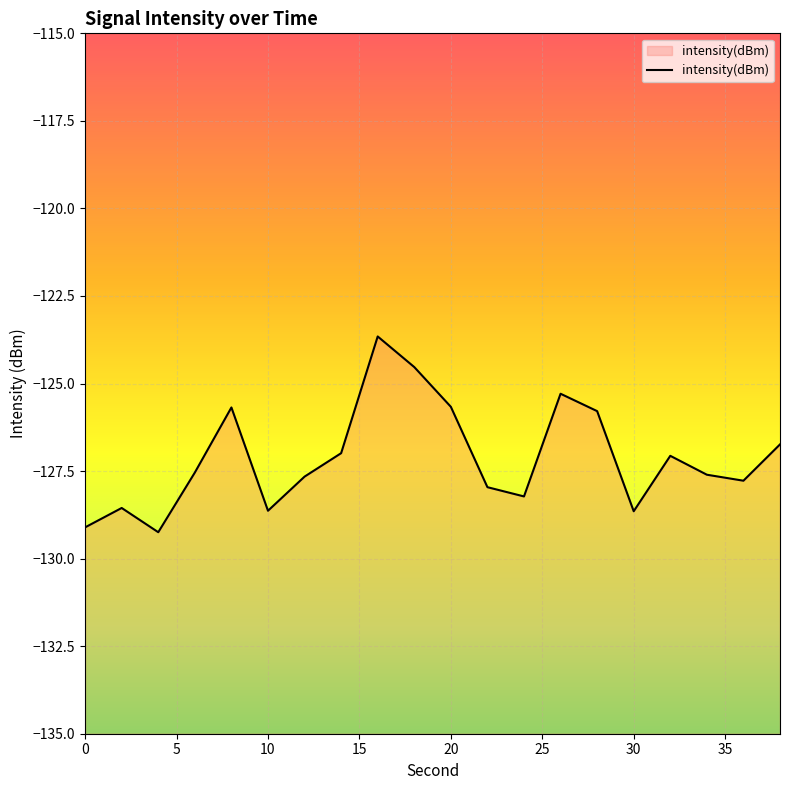

Is it true that the value at 38 is -126.7?

True